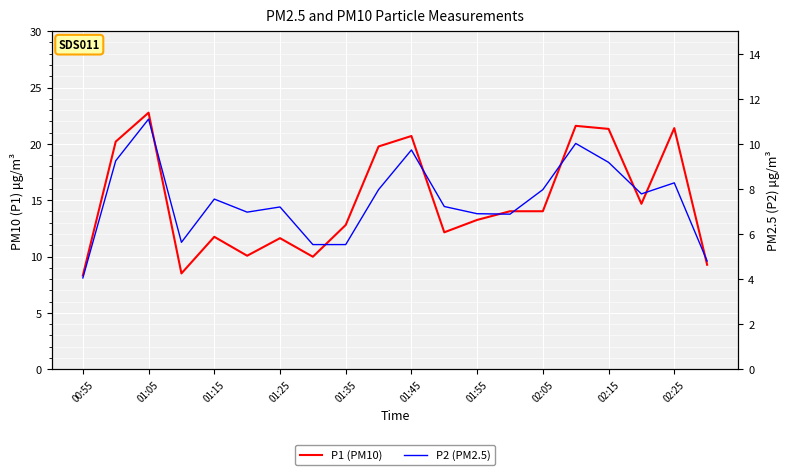

What is the difference between the maximum and minimum values in the P2 (PM2.5) series?

7.0